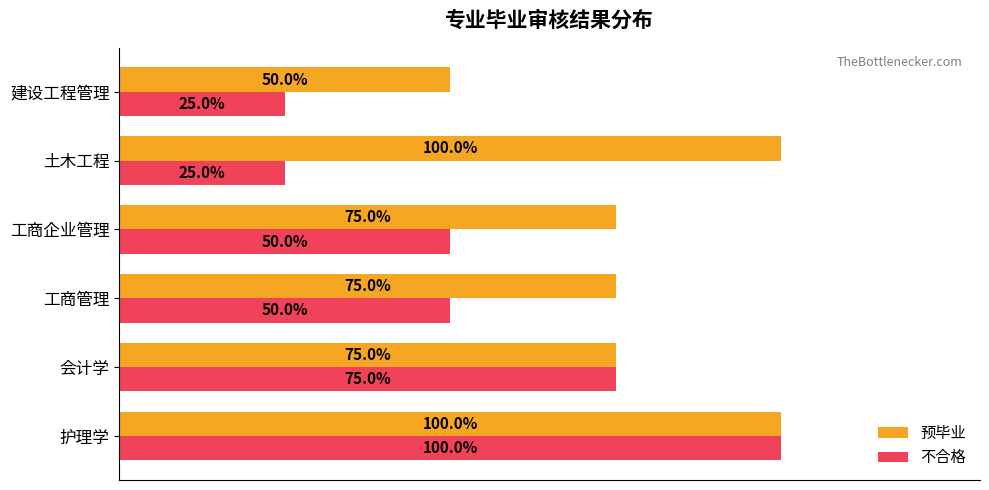

List the series in order of their overall mean, highest first.

预毕业, 不合格